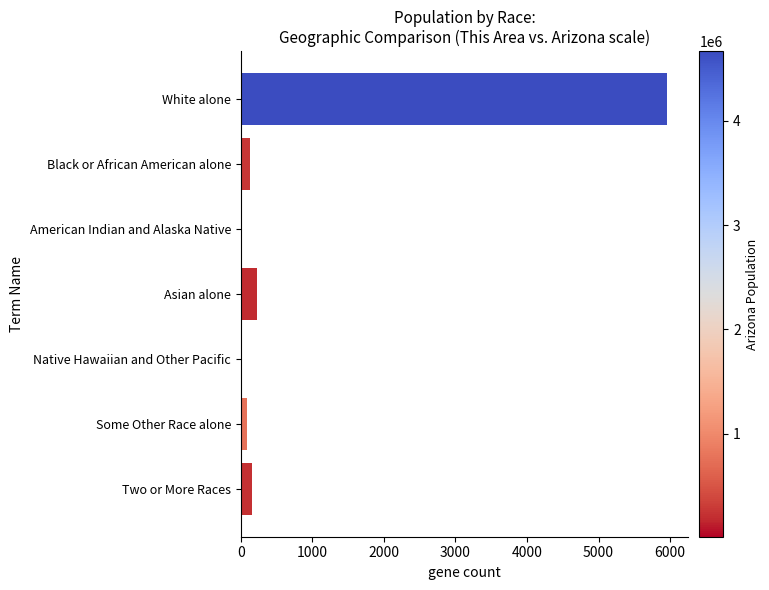

What is the sum of all values?

6556